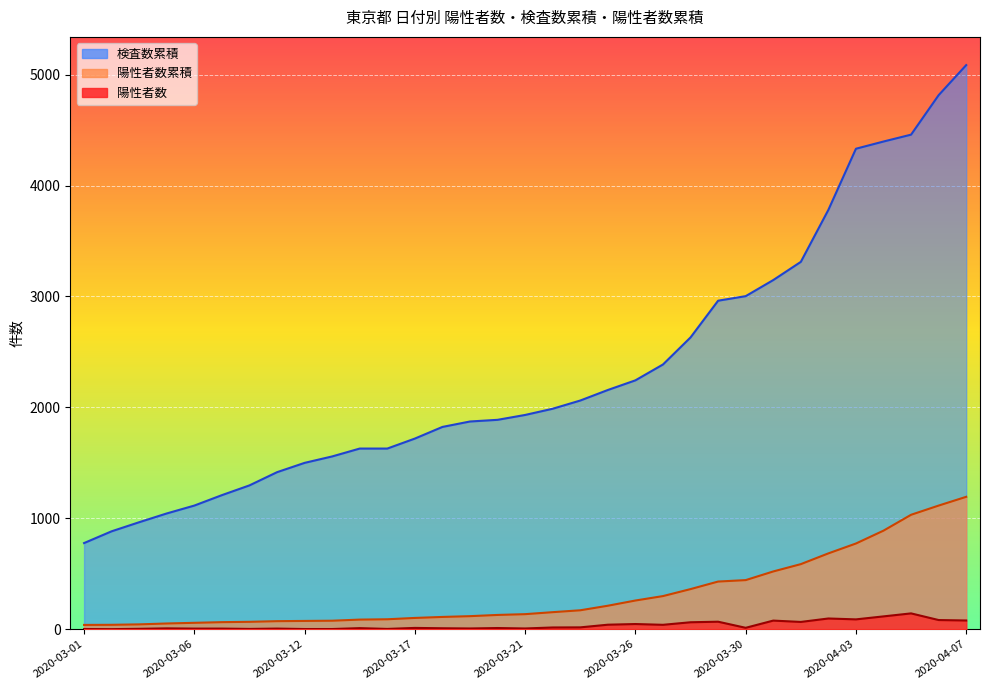

What is the value of the 検査数累積 point at the 1st from the left?

777